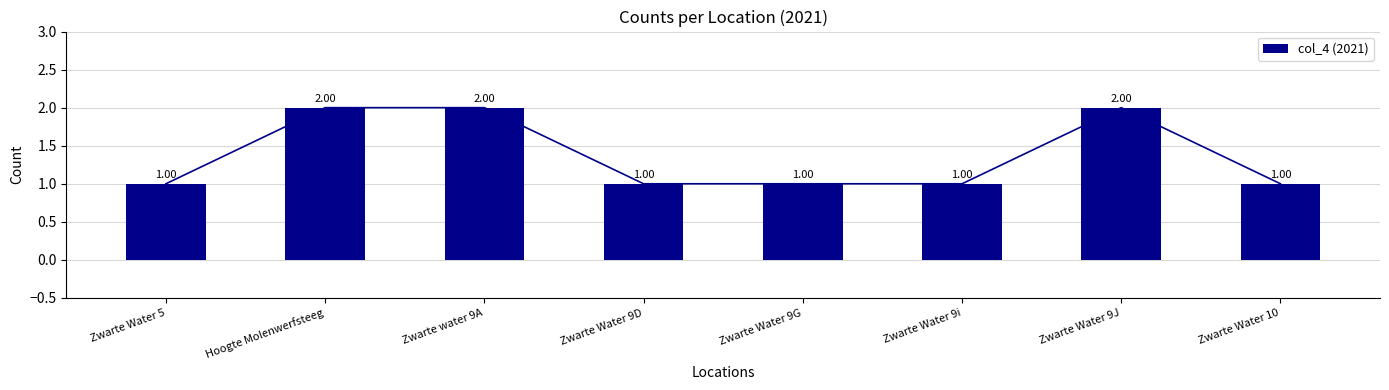

What is the difference between the values at Hoogte Molenwerfsteeg and Zwarte Water 9i?

1